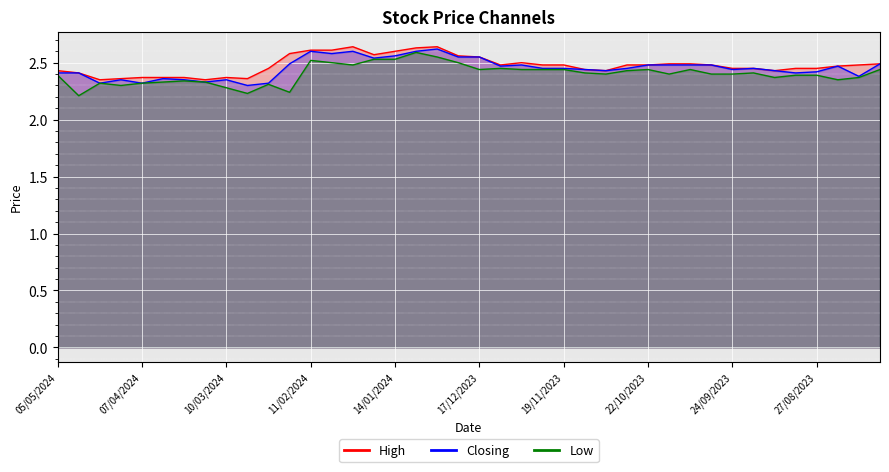

List the labels in order of Low value, smallest first.

28/04/2024, 03/03/2024, 18/02/2024, 10/03/2024, 14/04/2024, 25/02/2024, 21/04/2024, 07/04/2024, 31/03/2024, 17/03/2024, 24/03/2024, 20/08/2023, 10/09/2023, 13/08/2023, 05/05/2024, 03/09/2023, 27/08/2023, 05/11/2023, 15/10/2023, 01/10/2023, 24/09/2023, 12/11/2023, 17/09/2023, 29/10/2023, 17/12/2023, 03/12/2023, 26/11/2023, 19/11/2023, 22/10/2023, 08/10/2023, 06/08/2023, 10/12/2023, 28/01/2024, 04/02/2024, 24/12/2023, 11/02/2024, 21/01/2024, 14/01/2024, 31/12/2023, 07/01/2024